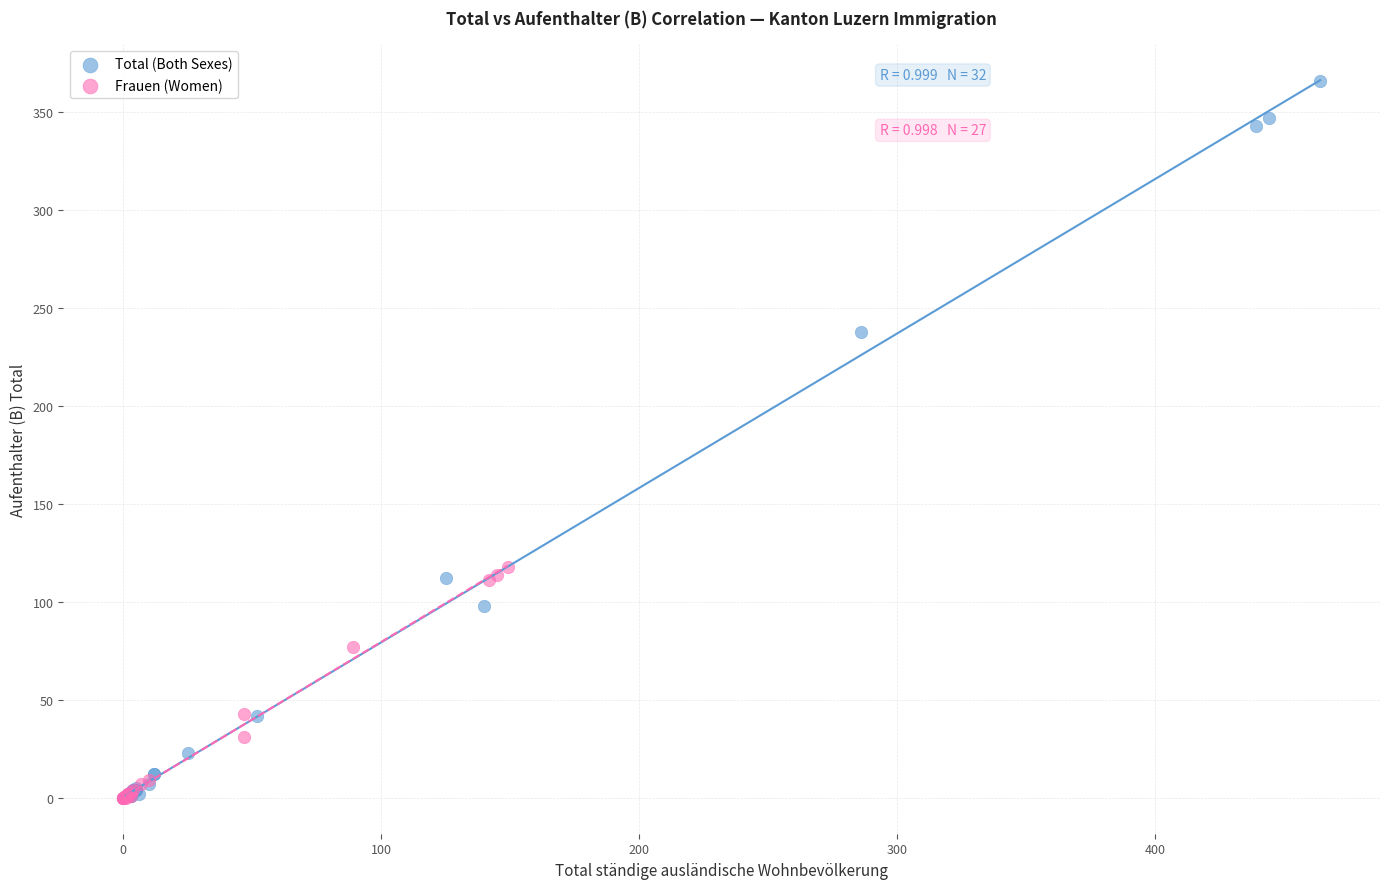

Which series contains the highest Y value?

Total (Both Sexes)